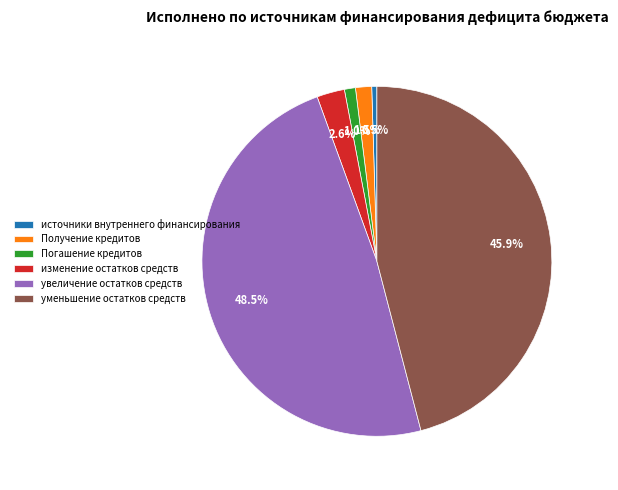

Is there any slice that represents more than half of the pie?

No